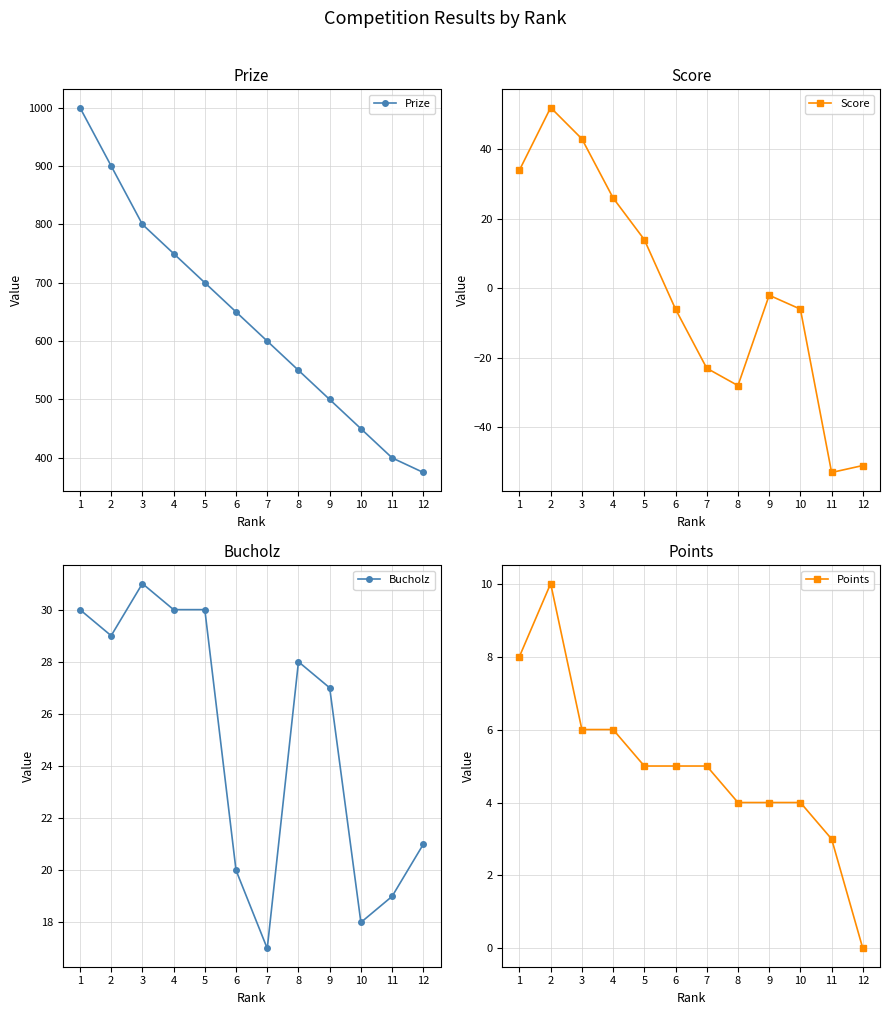

What are all the series names shown in the legend?

Prize, Score, Bucholz, Points